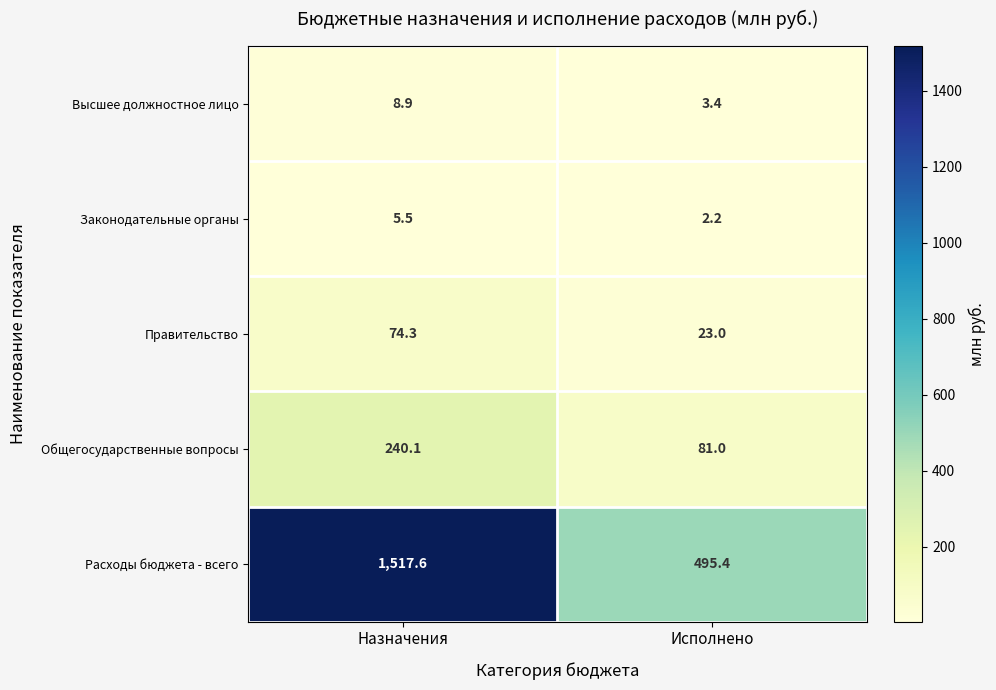

Which series has the largest range (max minus min)?

Расходы бюджета - всего